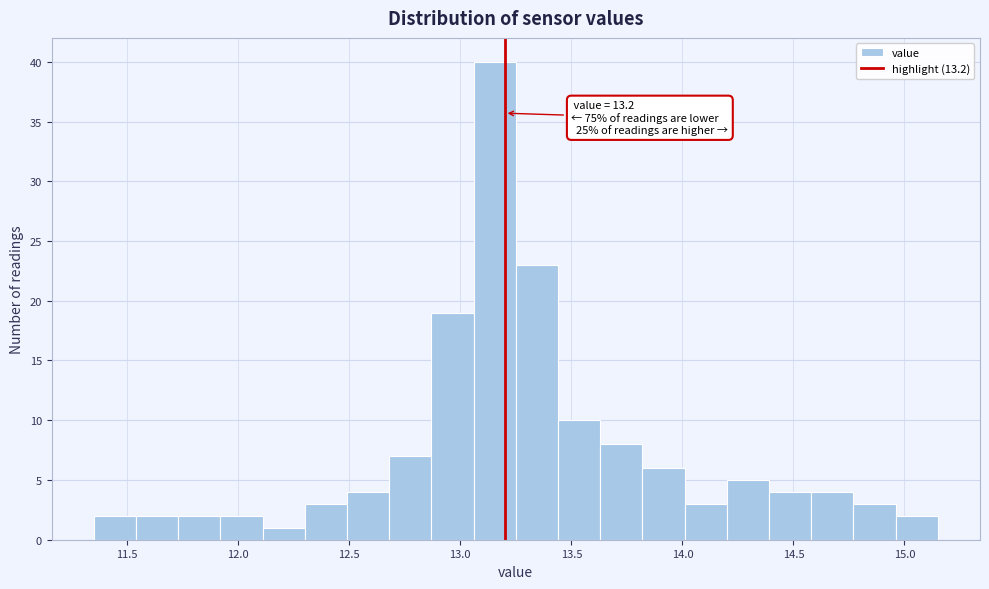

Around what value on the x-axis is the tallest bar? Give the approximate position of its centre, as read against the axis.

13.15